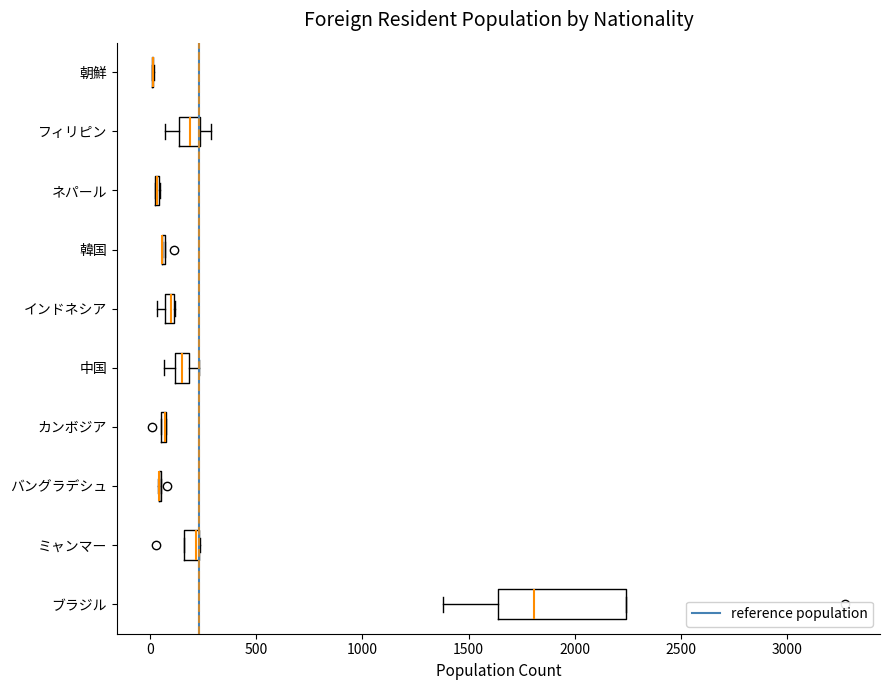

Comparing the boxes themselves (not the whiskers), which one is the widest?

ブラジル